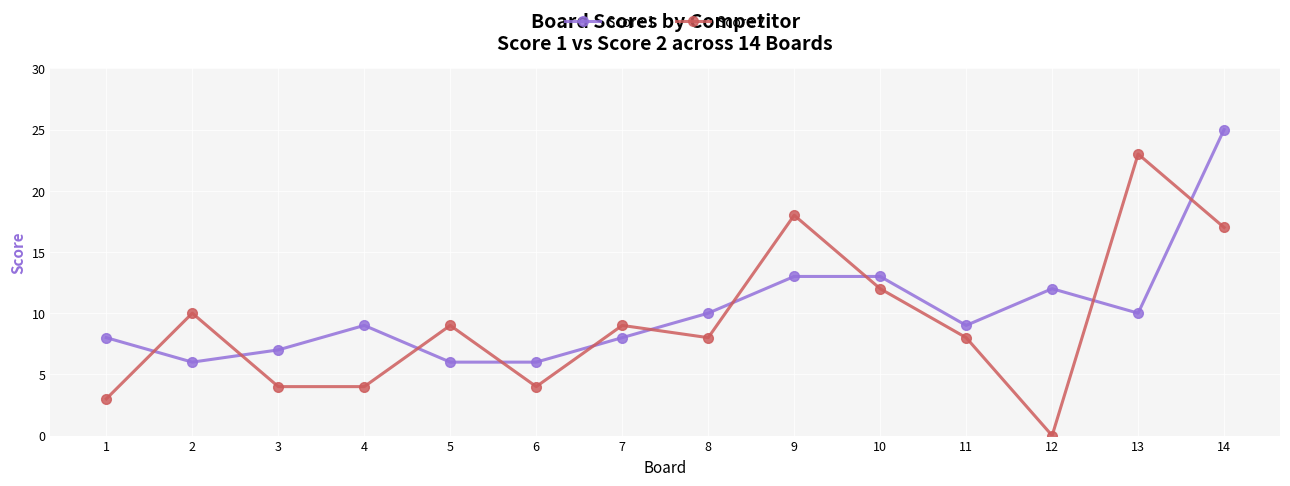

At how many categories does at least one series exceed 2?

14